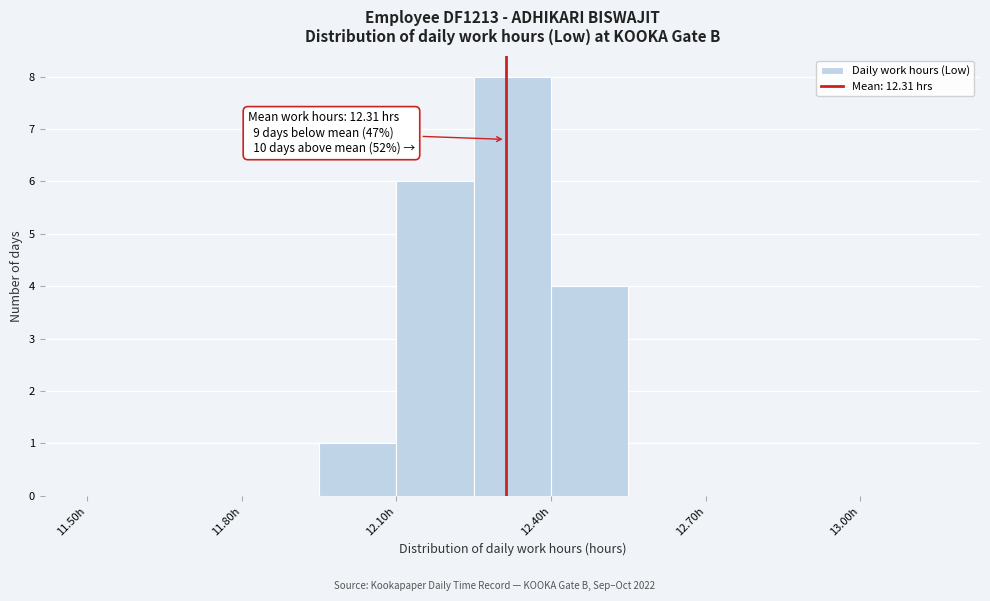

Around what value on the x-axis is the tallest bar? Give the approximate position of its centre, as read against the axis.

12.35